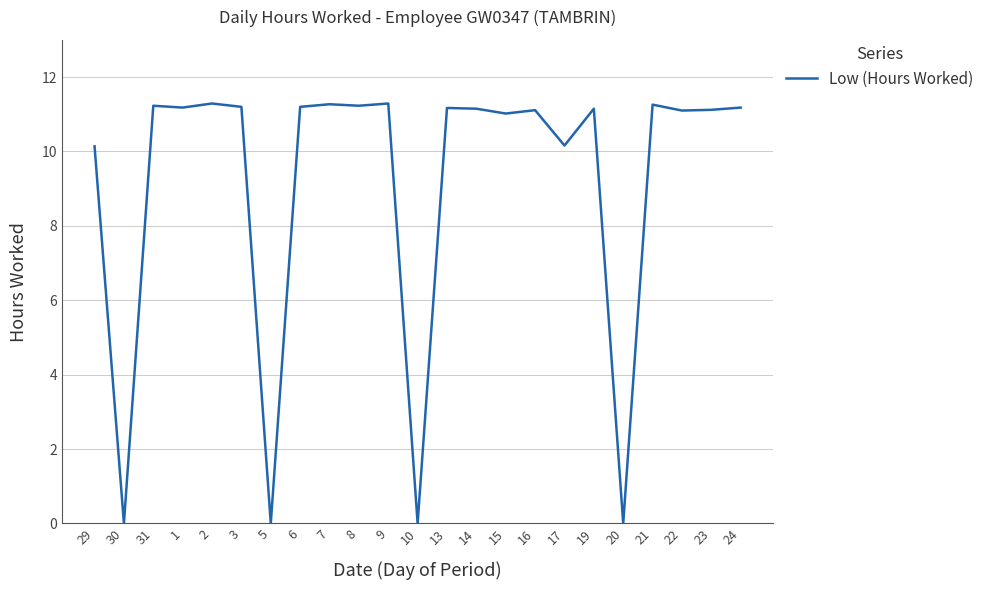

What is the ratio of the value at 2 to the value at 22?

1.0